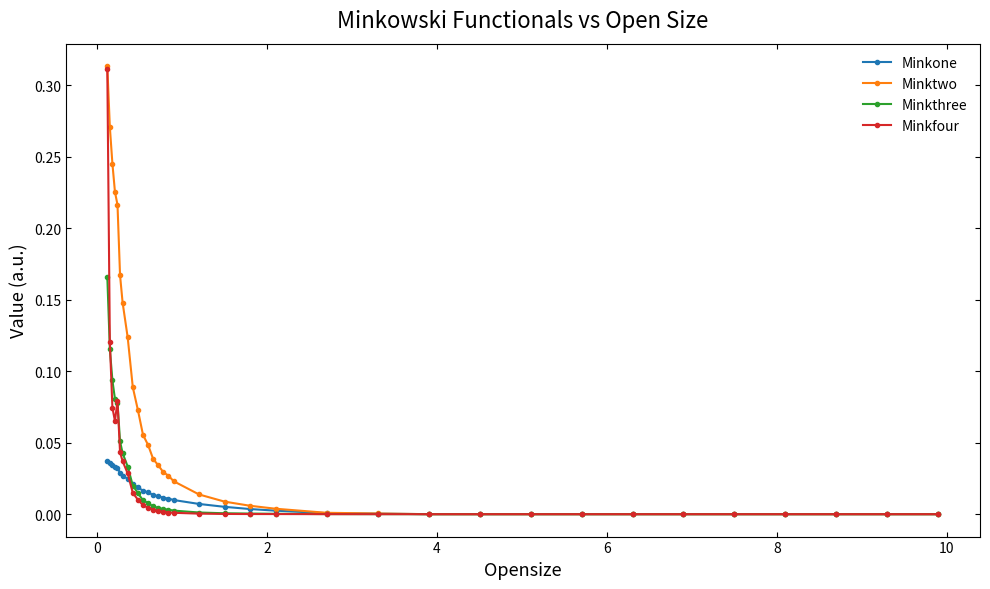

Which series has the widest spread of values?

Minktwo